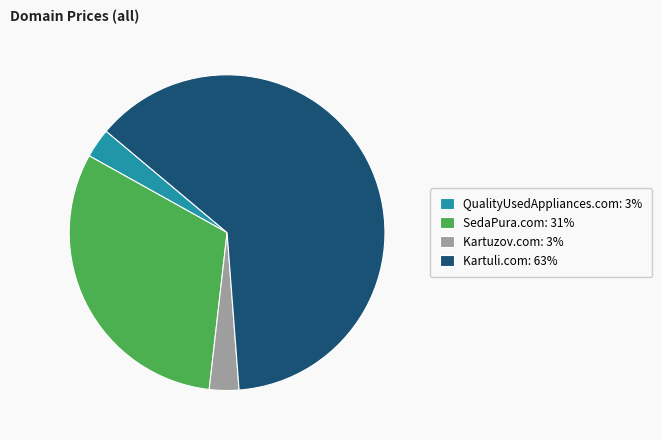

Is QualityUsedAppliances.com the majority of the pie?

No